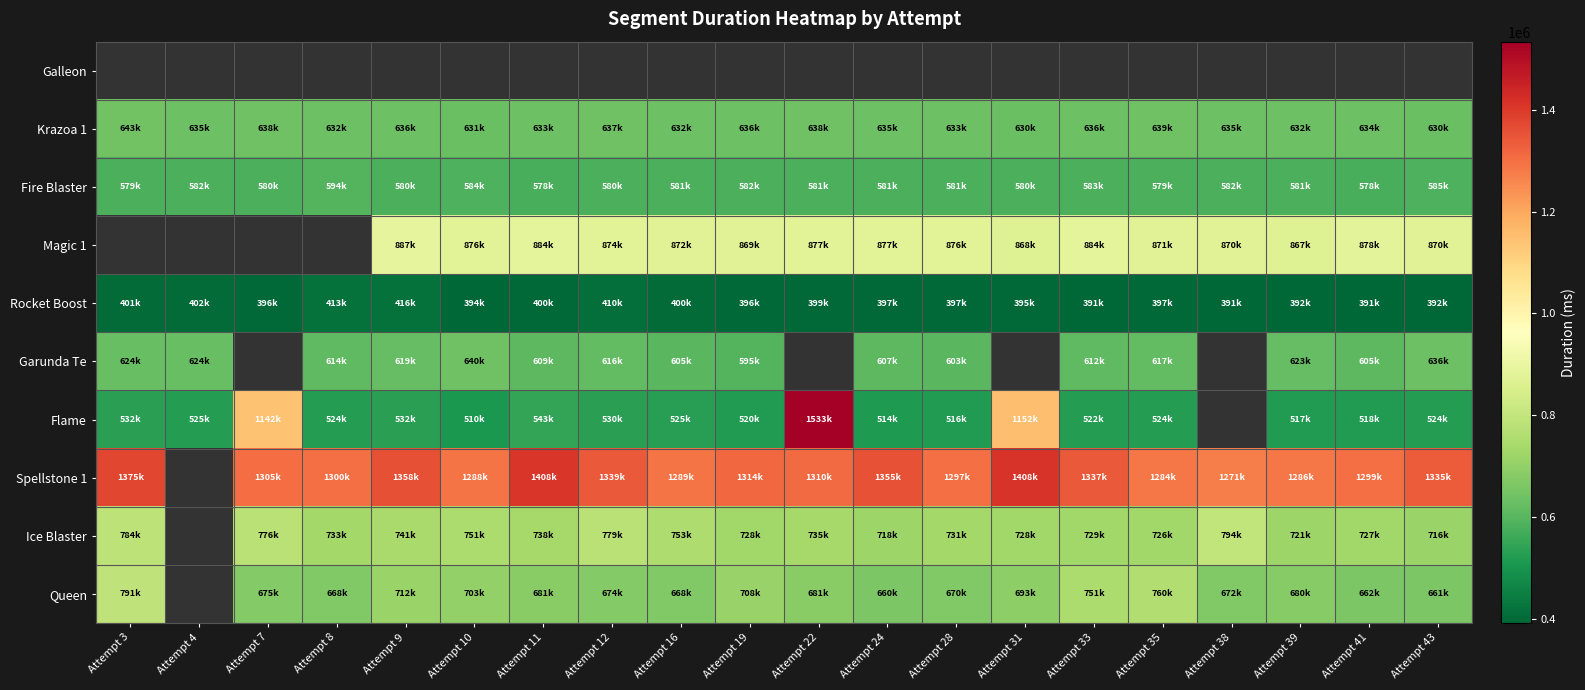

Which category has the highest value in the Rocket Boost series?

Attempt 9